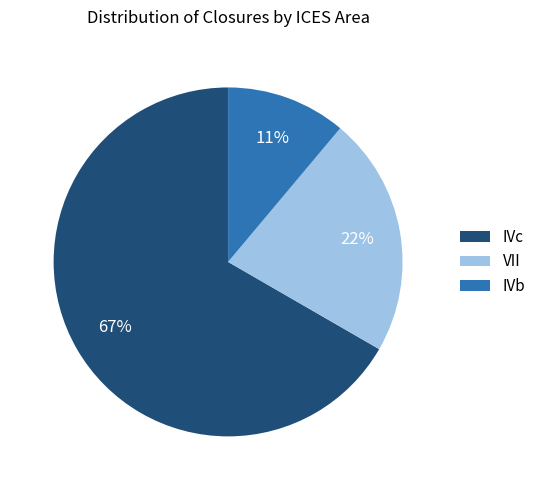

Combined, do IVb and IVc account for over 50%?

Yes